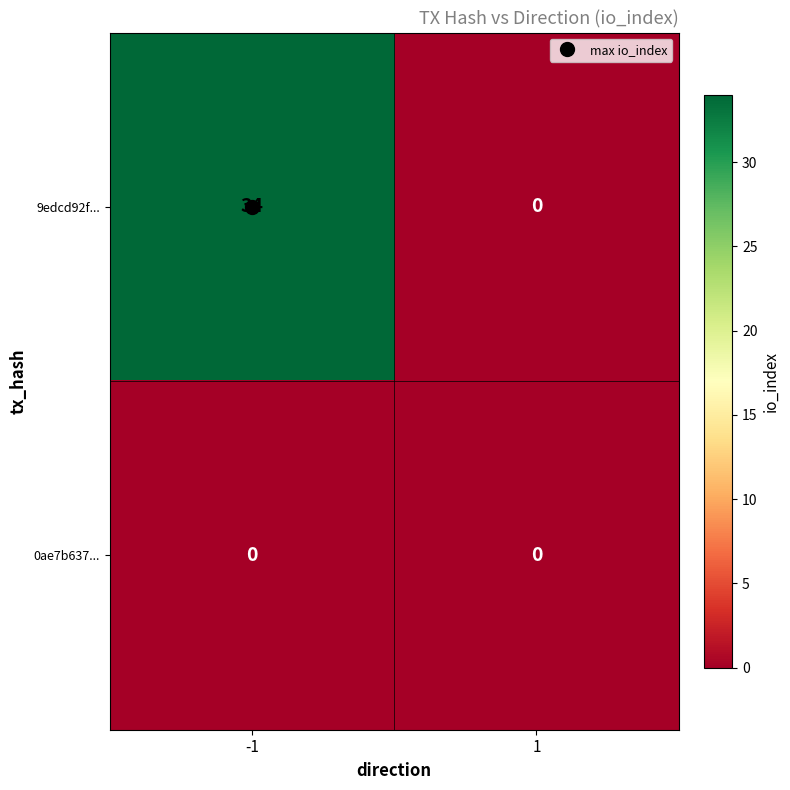

List the series in order of their peak value, highest first.

9edcd92f..., 0ae7b637...